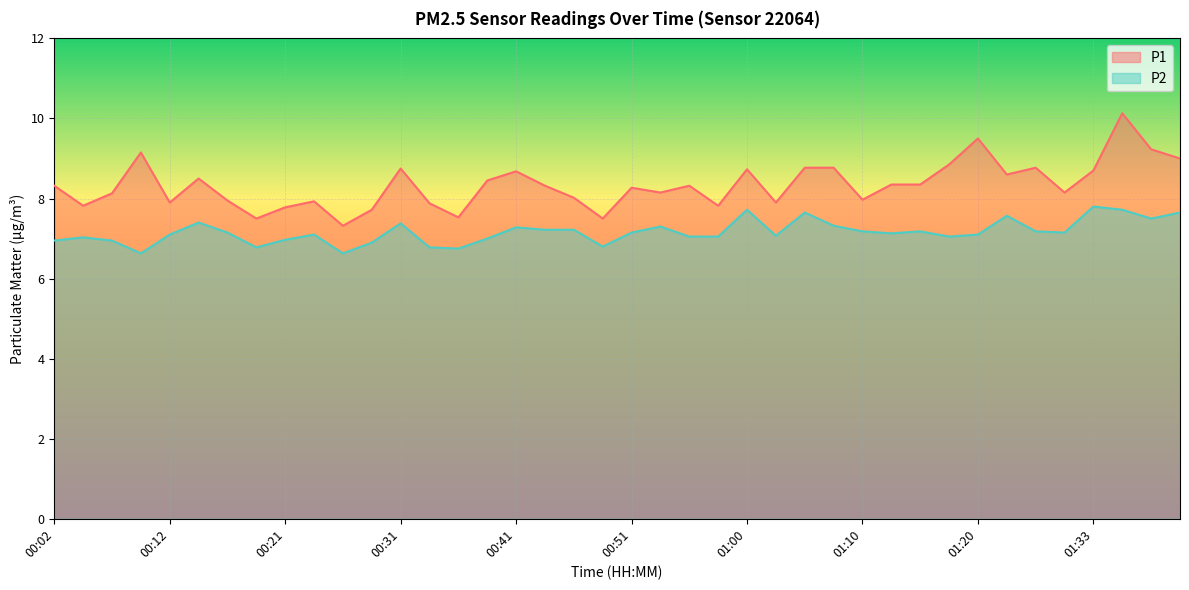

True or false: P2 and P1 intersect in this chart.

False